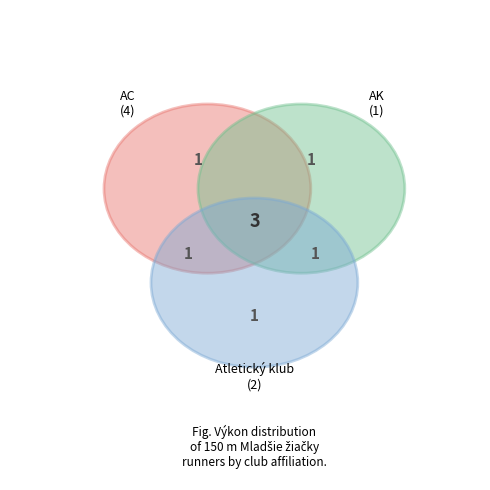

Does Kevešová Sofia account for over 50% of the chart?

No